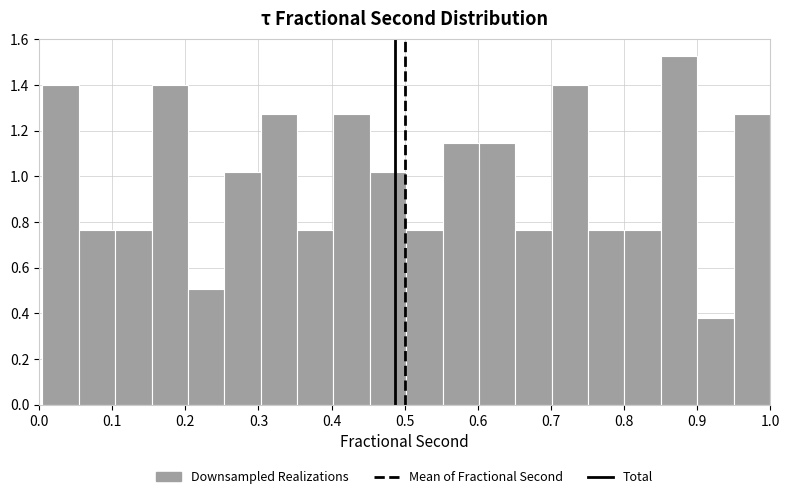

What is the height of the bar covering 0.30 to 0.35 on the x-axis? Neither the bar edges nor the heights are printed on the chart, so give them approximately, as read against the axes.

1.28